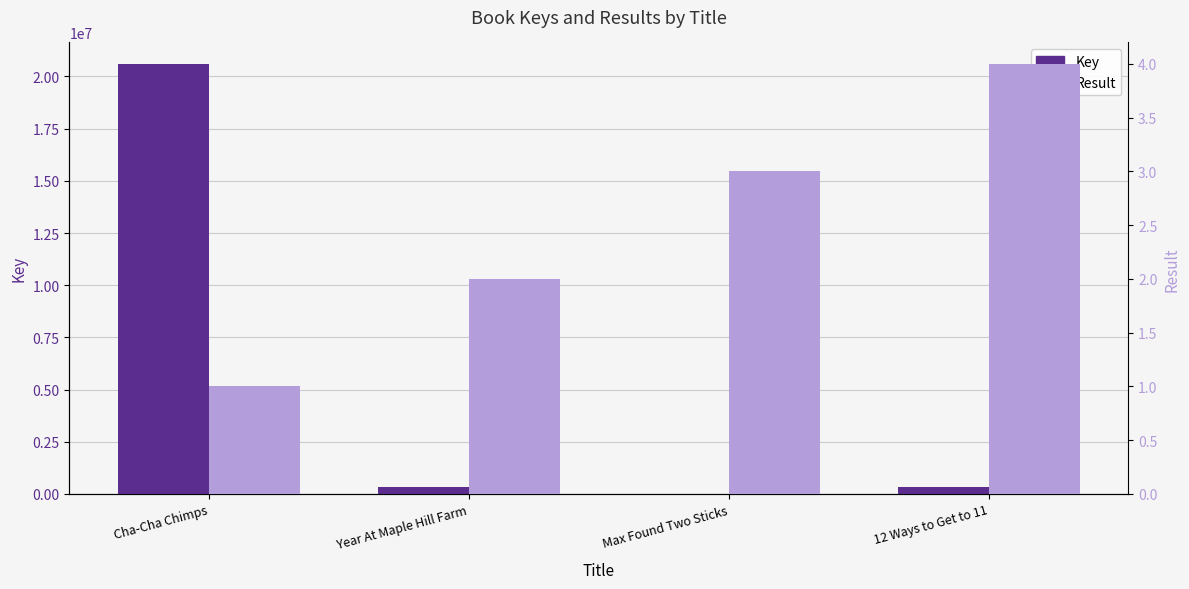

Is it true that Key equals 526440 at 12 Ways to Get to 11?

False